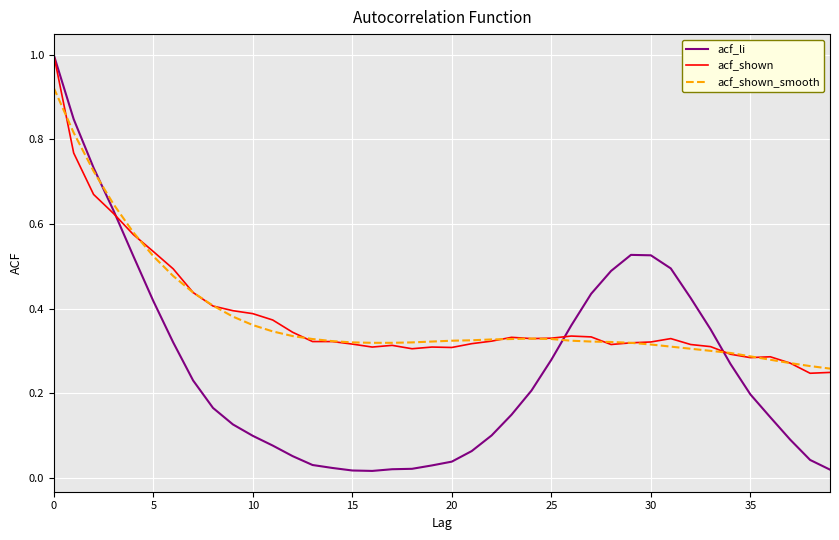

Which series has the widest spread of values?

acf_li